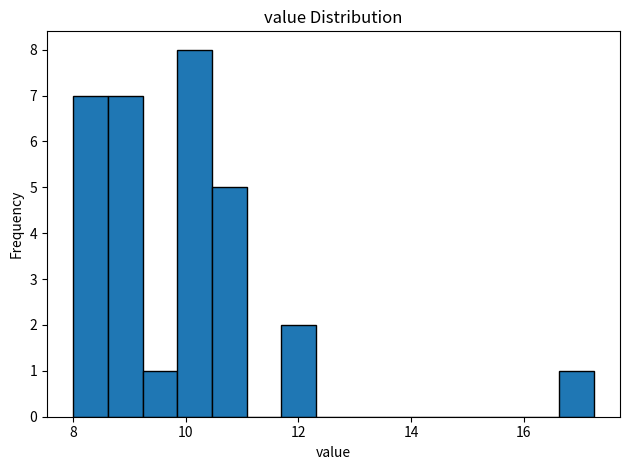

Around what value on the x-axis is the tallest bar? Give the approximate position of its centre, as read against the axis.

10.2